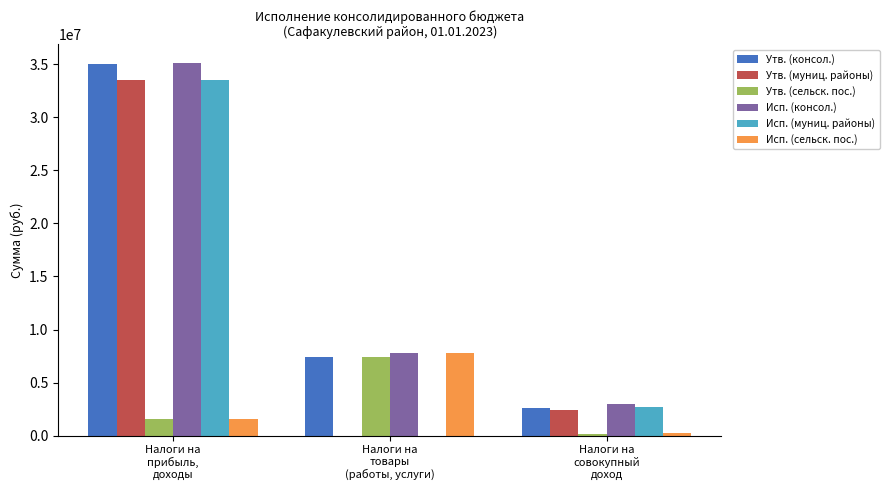

What is the greatest value displayed?

35132032.3